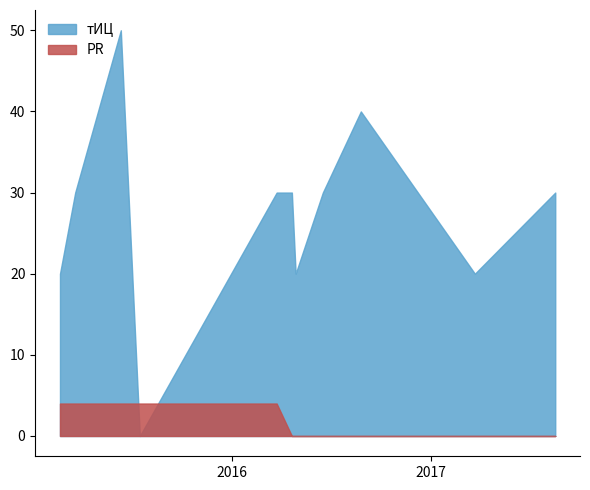

What is the greatest value displayed?

50